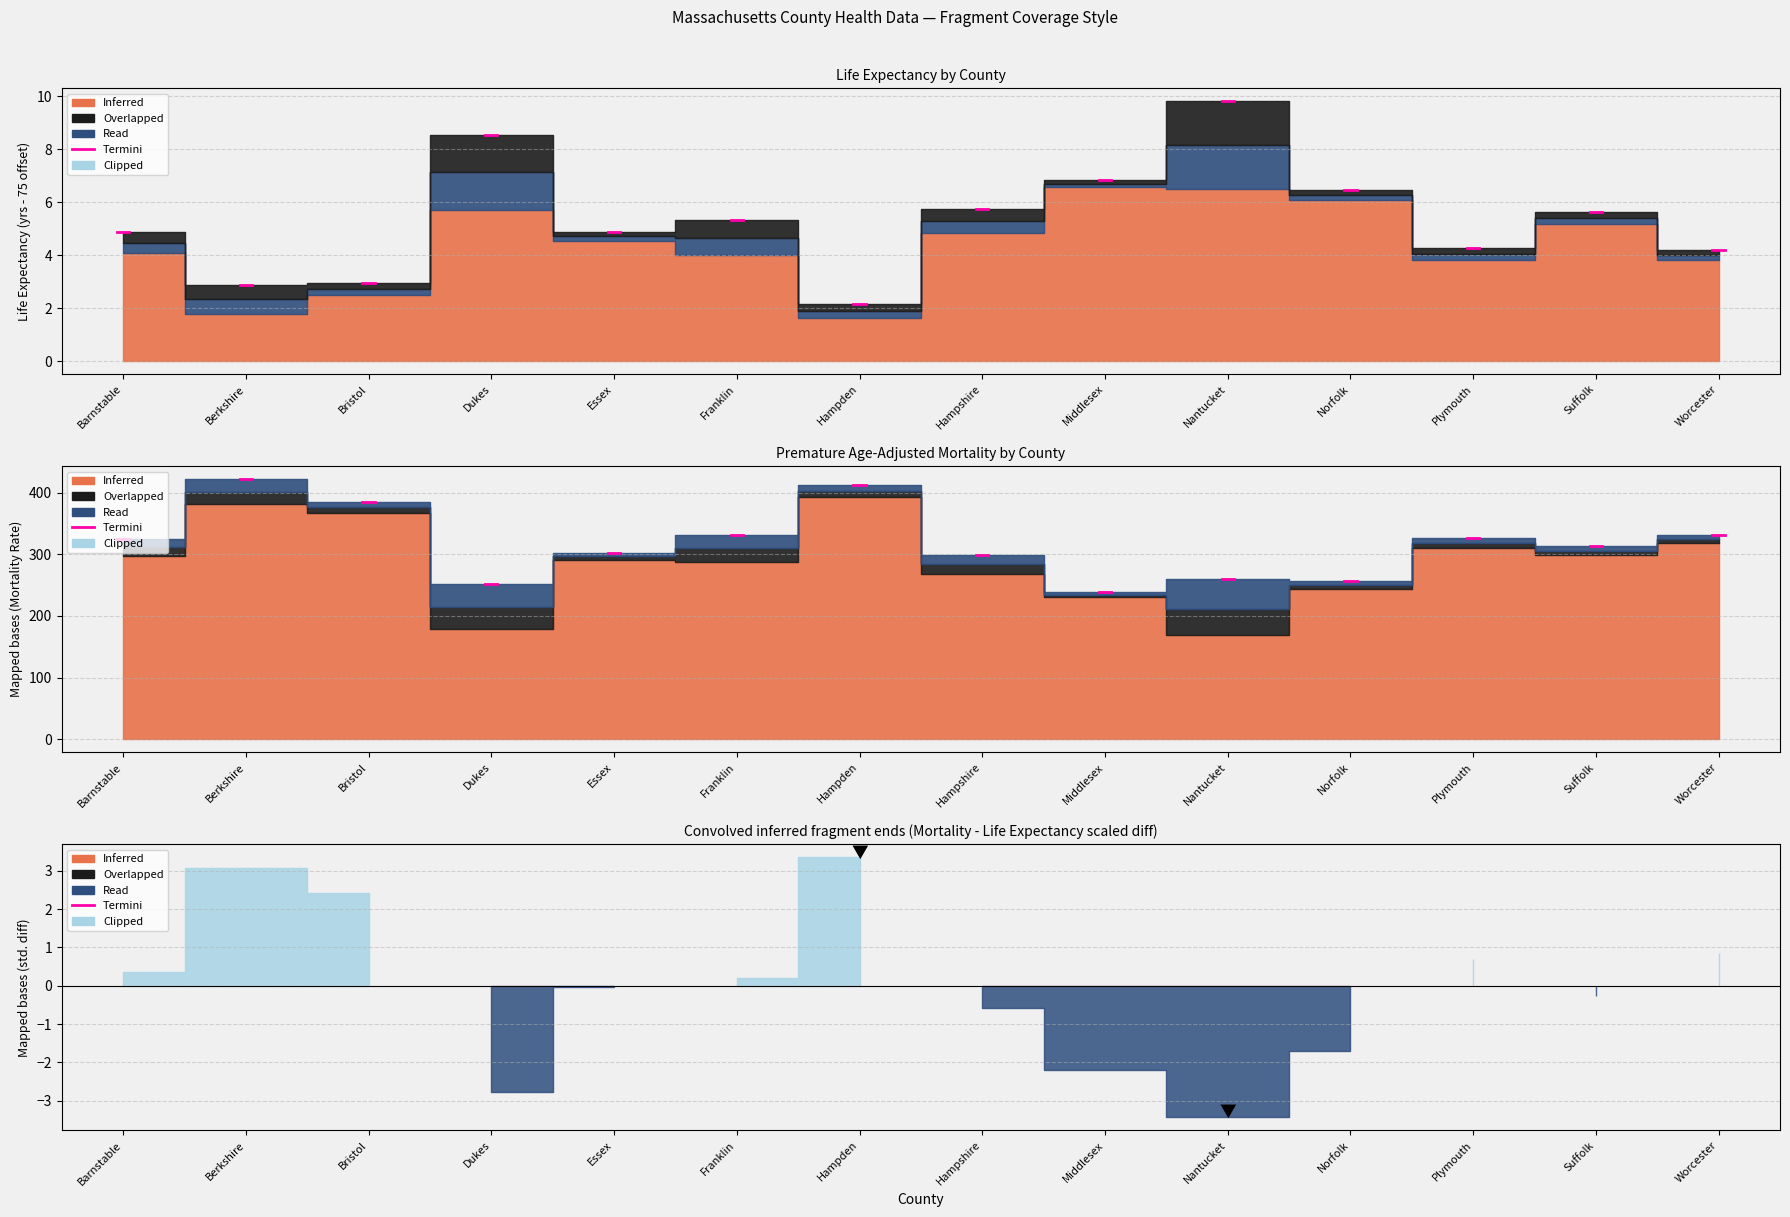

Which category has the lowest value in the Mortality CI High series?

Middlesex